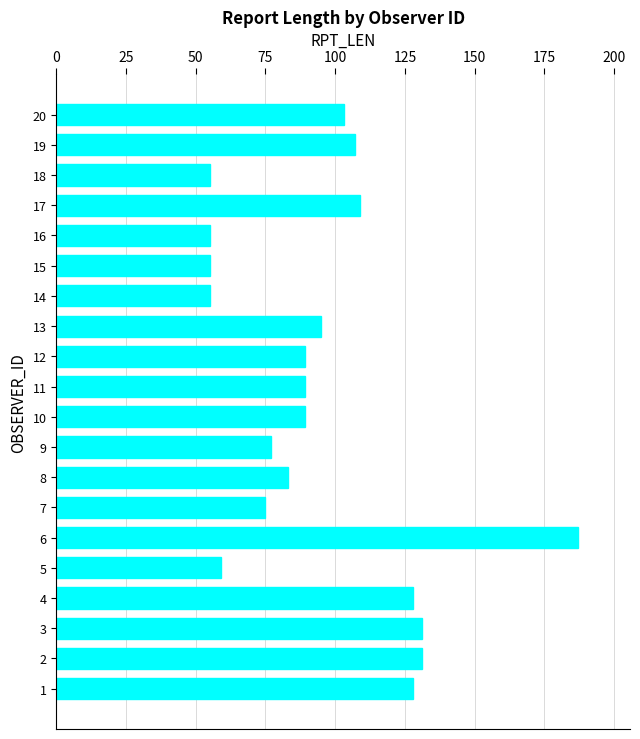

The chart shows a value of 26 at 10. True or false?

False